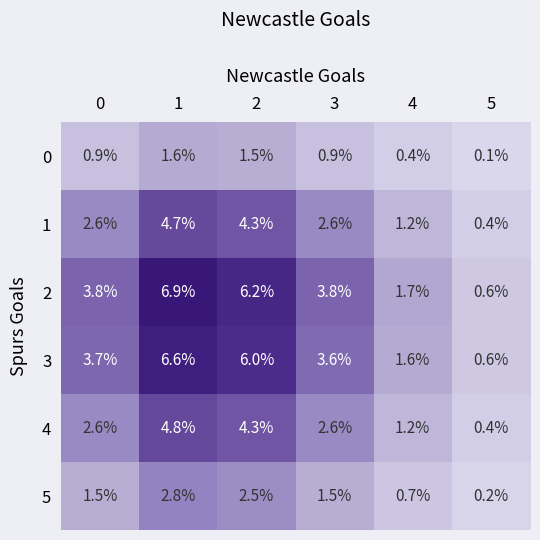

What is the difference between the maximum and second lowest values in the 3 series?

5.0